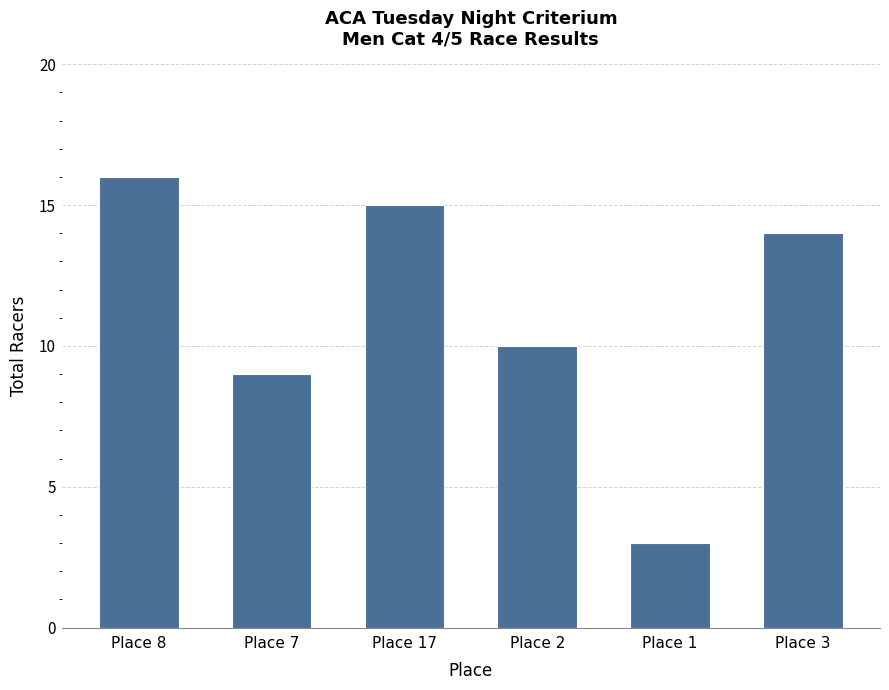

At which label is the value closest to 9?

Place 7